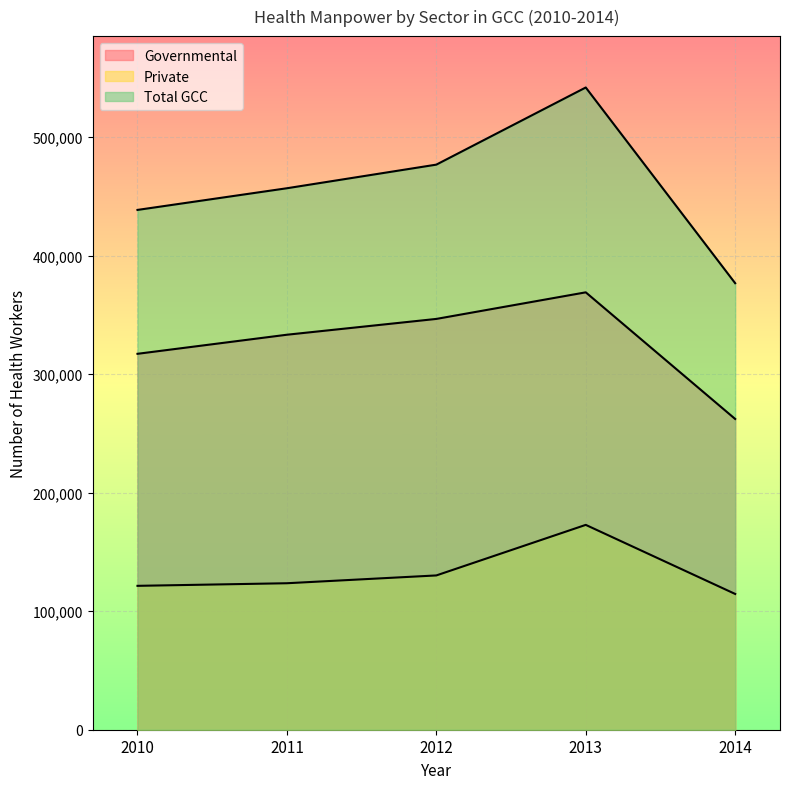

What is the difference between the second highest and minimum values in the Governmental series?

84445